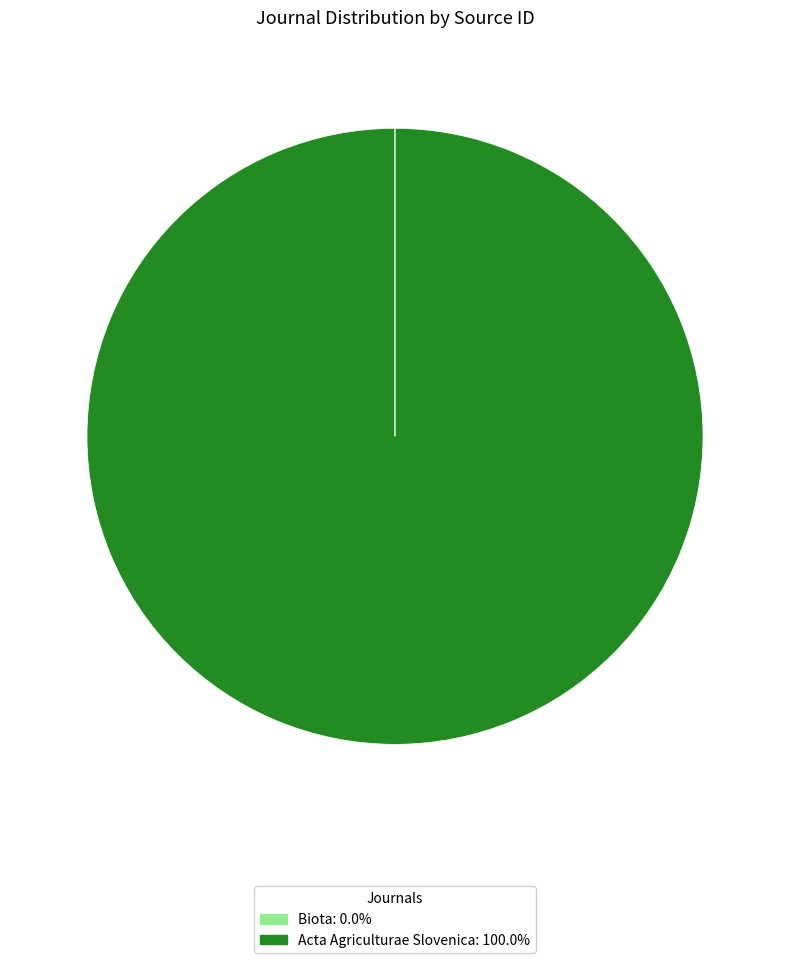

Is there any slice that represents more than half of the pie?

Yes